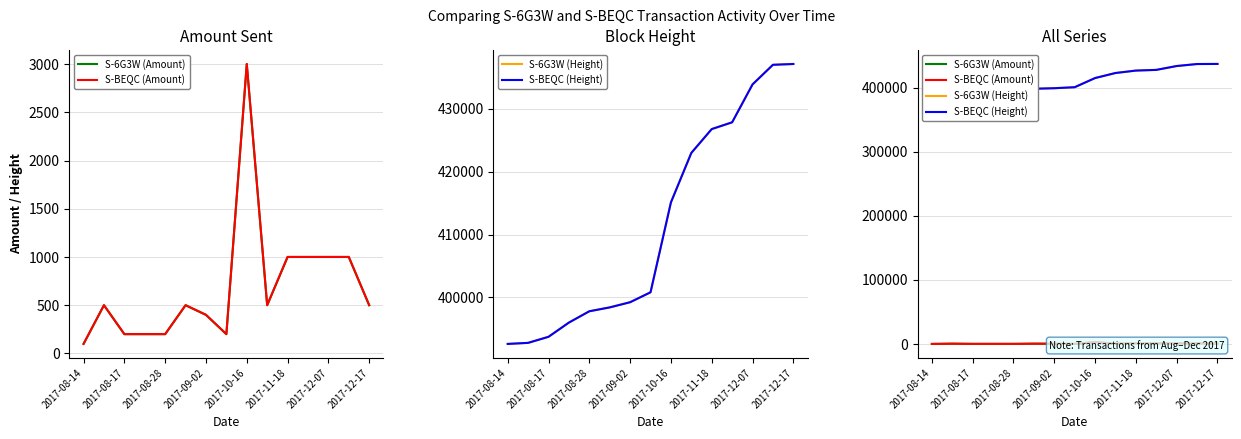

Rank the series by their maximum value, from lowest to highest.

S-6G3W (Amount), S-BEQC (Amount), S-BEQC (Height), S-6G3W (Height)